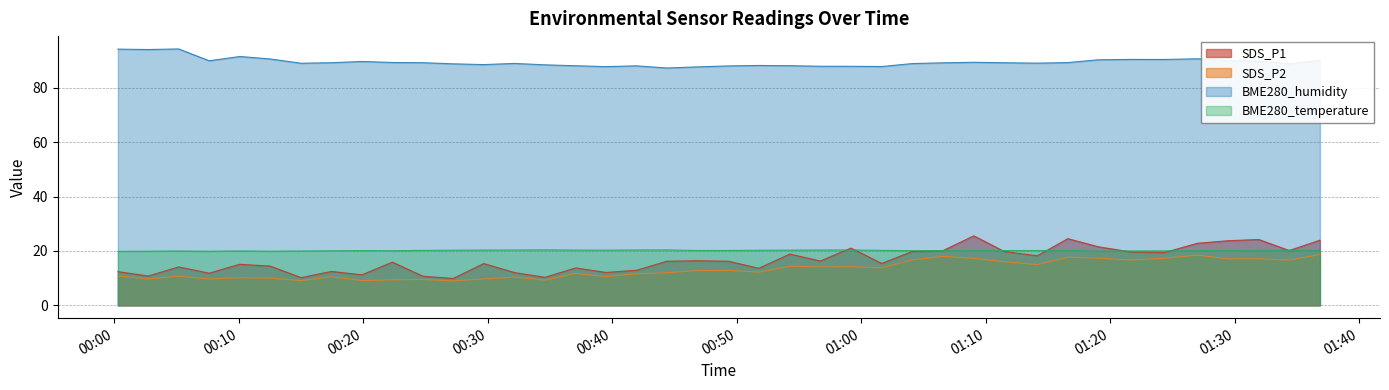

What are all the series names shown in the legend?

SDS_P1, SDS_P2, BME280_humidity, BME280_temperature